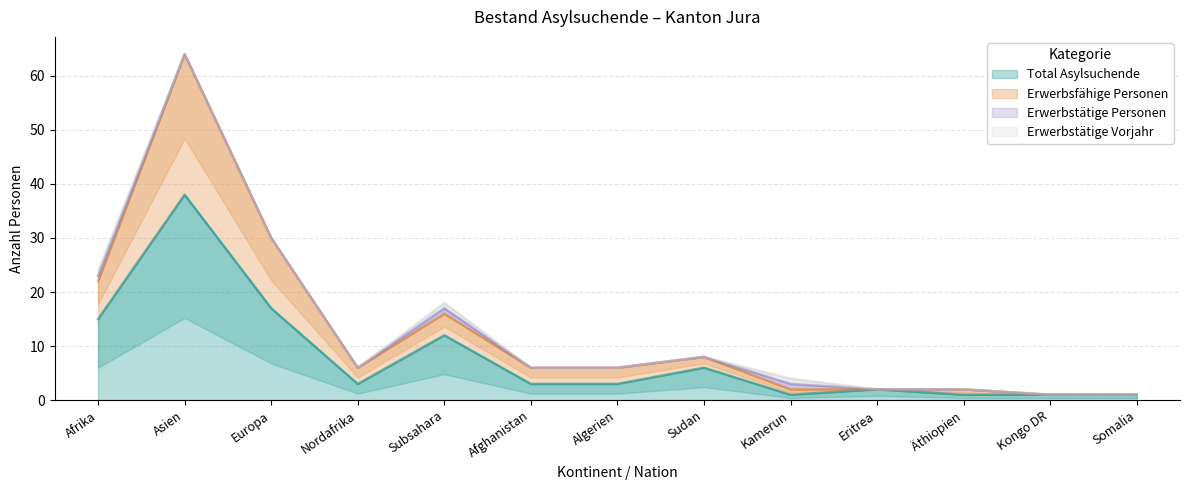

What is the label of the 8th point from the left?

Sudan